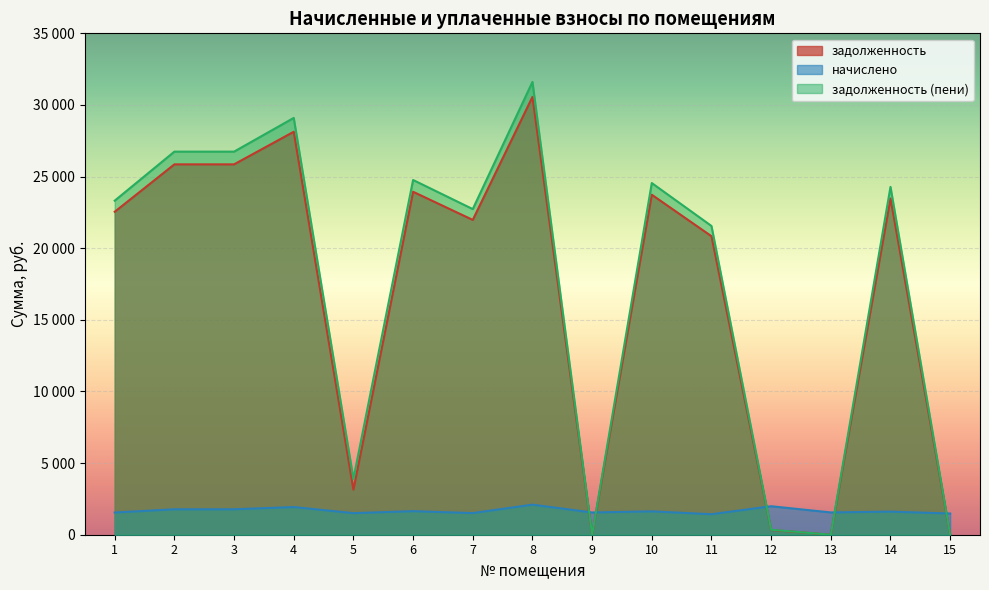

At which label is задолженность (пени) closest to 15804?

11